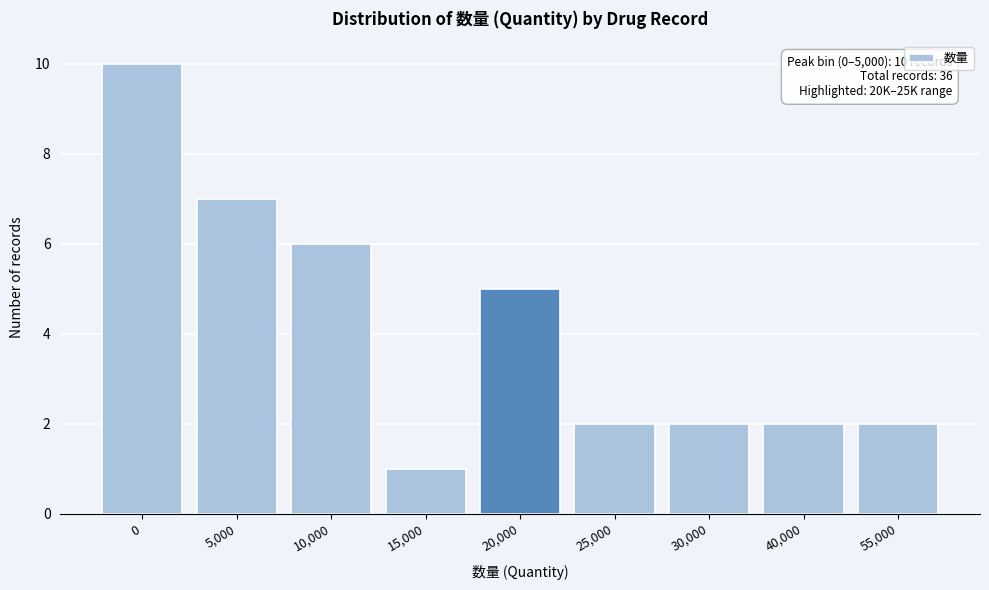

Reading left to right, what are all the values shown in this chart?

10	7	6	1	5	2	2	2	2